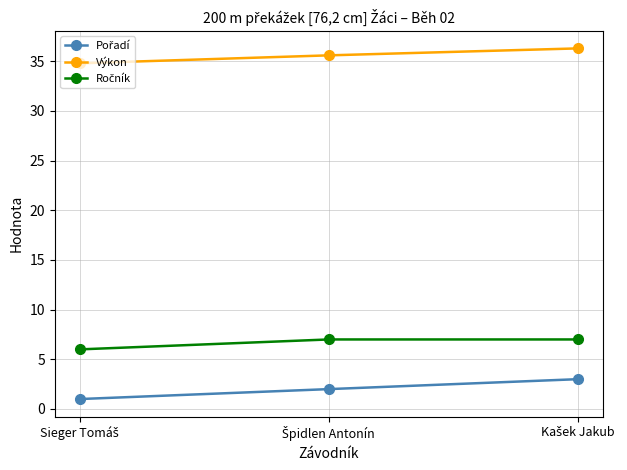

What is the value of the Výkon point at the 2nd from the left?

35.6